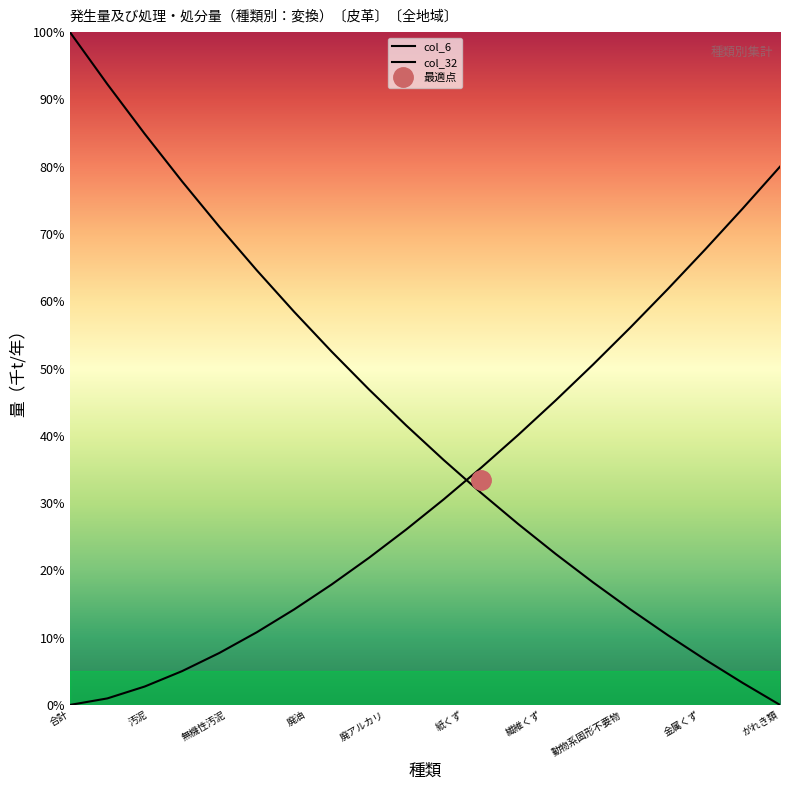

Is the value of col_32 at 17 greater than the value of col_6 at 11?

Yes